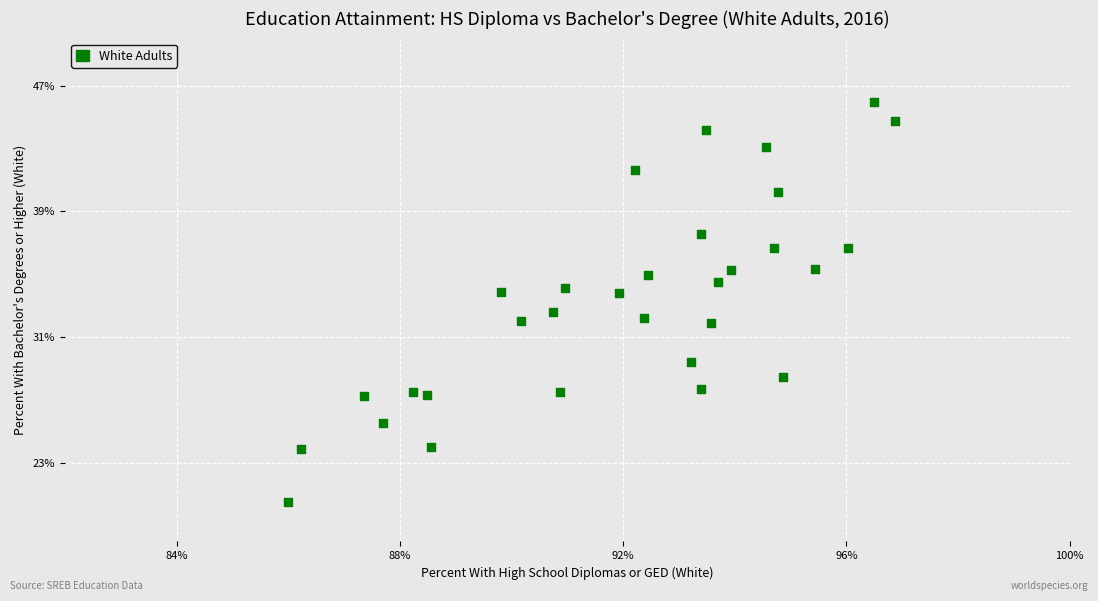

What Y value in the scatter plot is closest to 33?

32.6